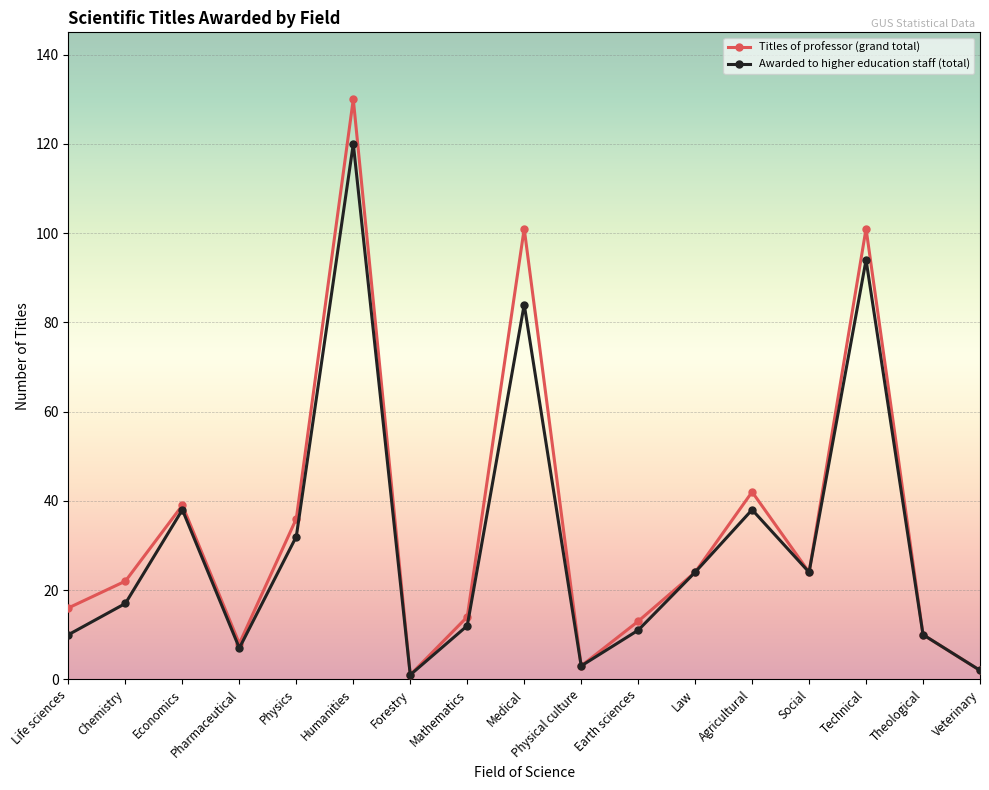

Reading left to right, what are all the values shown in this chart?

Titles of professor (grand total): Life sciences=16	Chemistry=22	Economics=39	Pharmaceutical=8	Physics=36	Humanities=130	Forestry=1	Mathematics=14	Medical=101	Physical culture=3	Earth sciences=13	Law=24	Agricultural=42	Social=24	Technical=101	Theological=10	Veterinary=2
Awarded to higher education staff (total): Life sciences=10	Chemistry=17	Economics=38	Pharmaceutical=7	Physics=32	Humanities=120	Forestry=1	Mathematics=12	Medical=84	Physical culture=3	Earth sciences=11	Law=24	Agricultural=38	Social=24	Technical=94	Theological=10	Veterinary=2